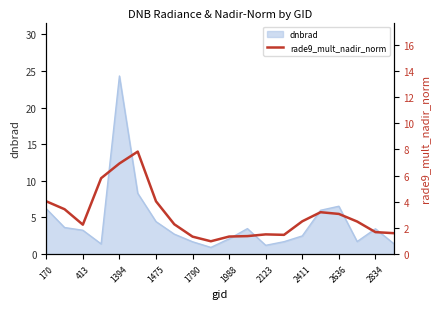

Is it true that dnbrad equals 3.3 at 413?

True